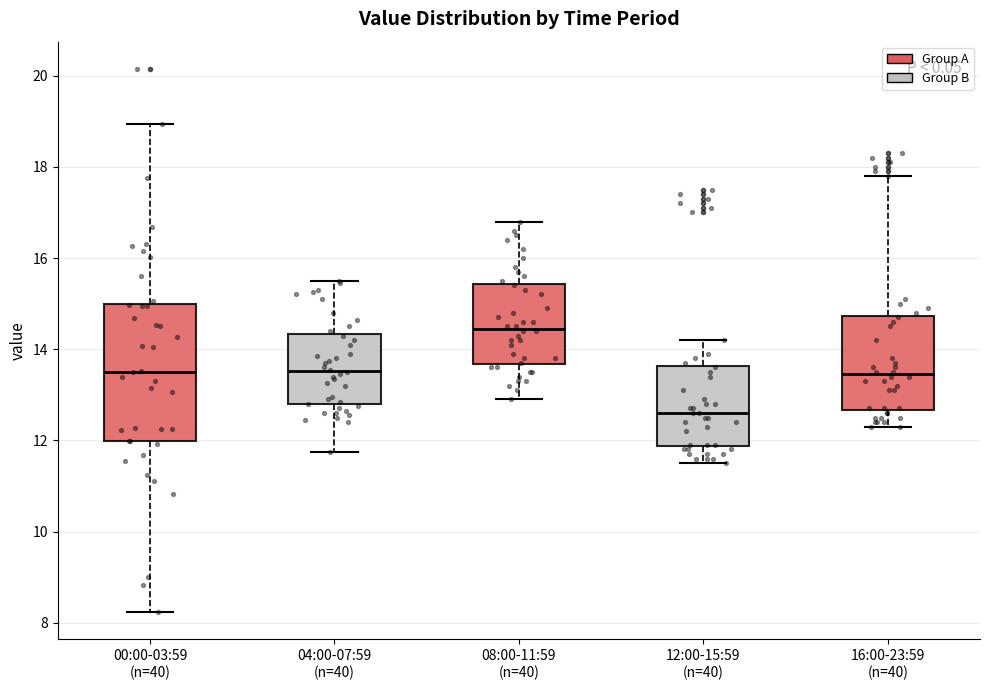

Reading left to right, transcribe this box plot: for each box, give where its median line is, the range the box spans, and where its two whiskers end, as read against the y-axis. The values are not printed on the chart, so give them approximately, as read against the axis.

00:00-03:59 (n=40): median 13.6, box 12.0 to 15.0, whiskers 8.2 to 19.0
04:00-07:59 (n=40): median 13.6, box 12.8 to 14.4, whiskers 11.8 to 15.6
08:00-11:59 (n=40): median 14.4, box 13.6 to 15.4, whiskers 13.0 to 16.8
12:00-15:59 (n=40): median 12.6, box 11.8 to 13.6, whiskers 11.6 to 14.2
16:00-23:59 (n=40): median 13.4, box 12.6 to 14.8, whiskers 12.4 to 17.8